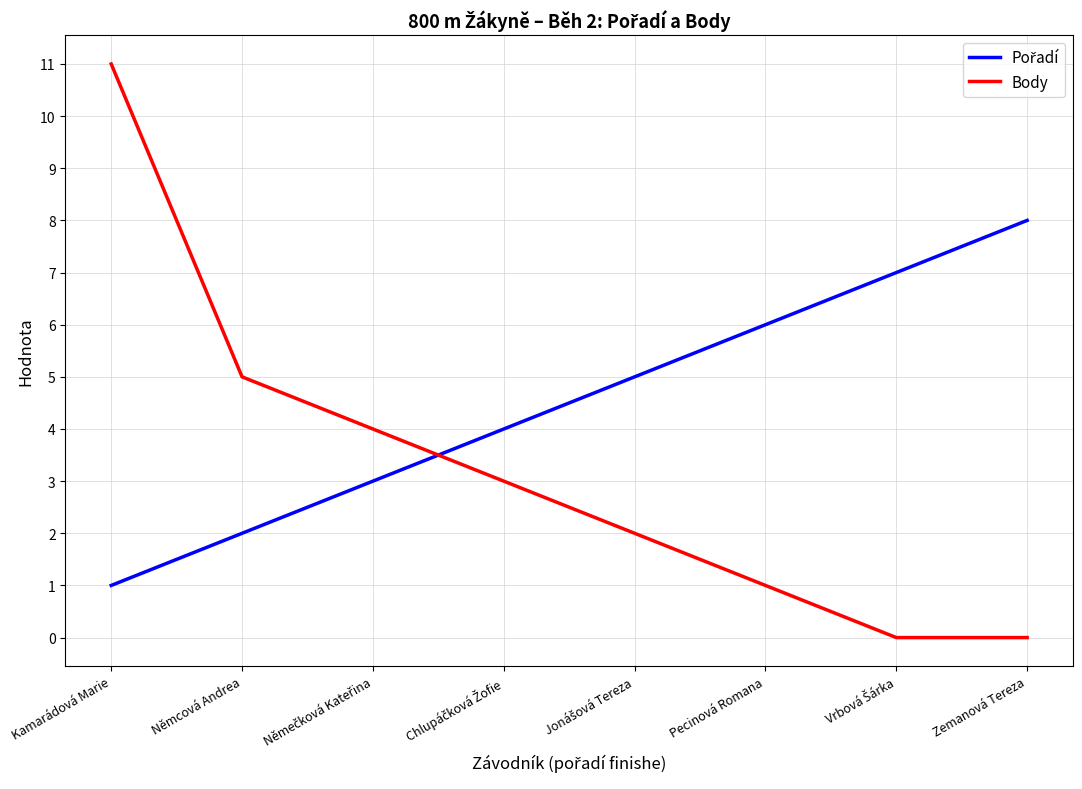

Does the chart display data point markers on the line(s)?

No